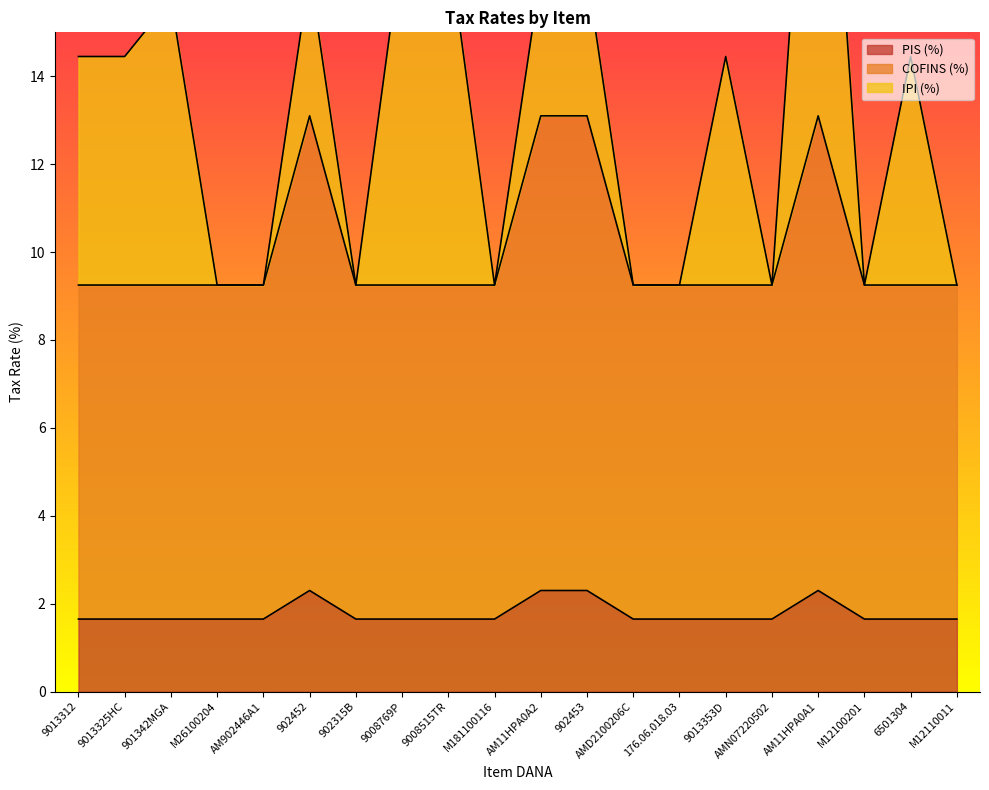

Is it true that PIS (%) equals 1.6 at 9008515TR?

True